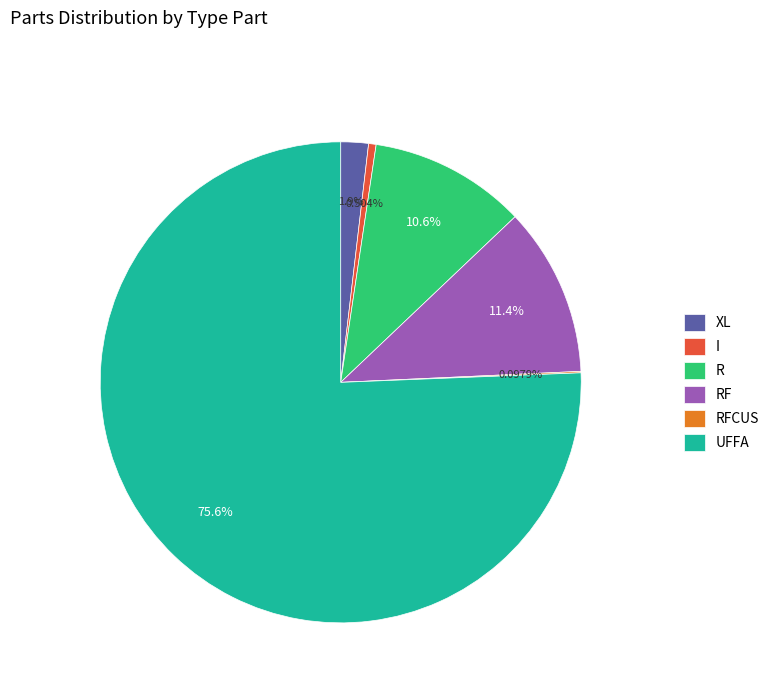

Approximately how many times larger is the value at UFFA compared to I?

150.1